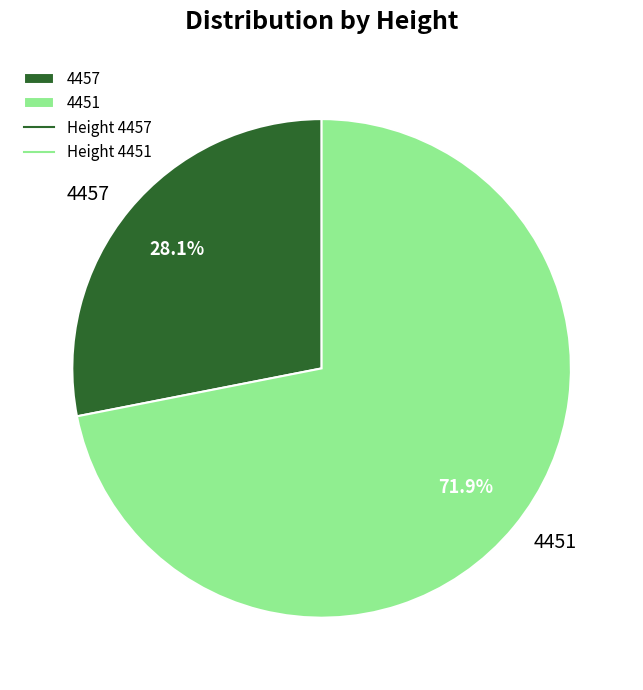

Does 4451 represent more than half of the total?

Yes